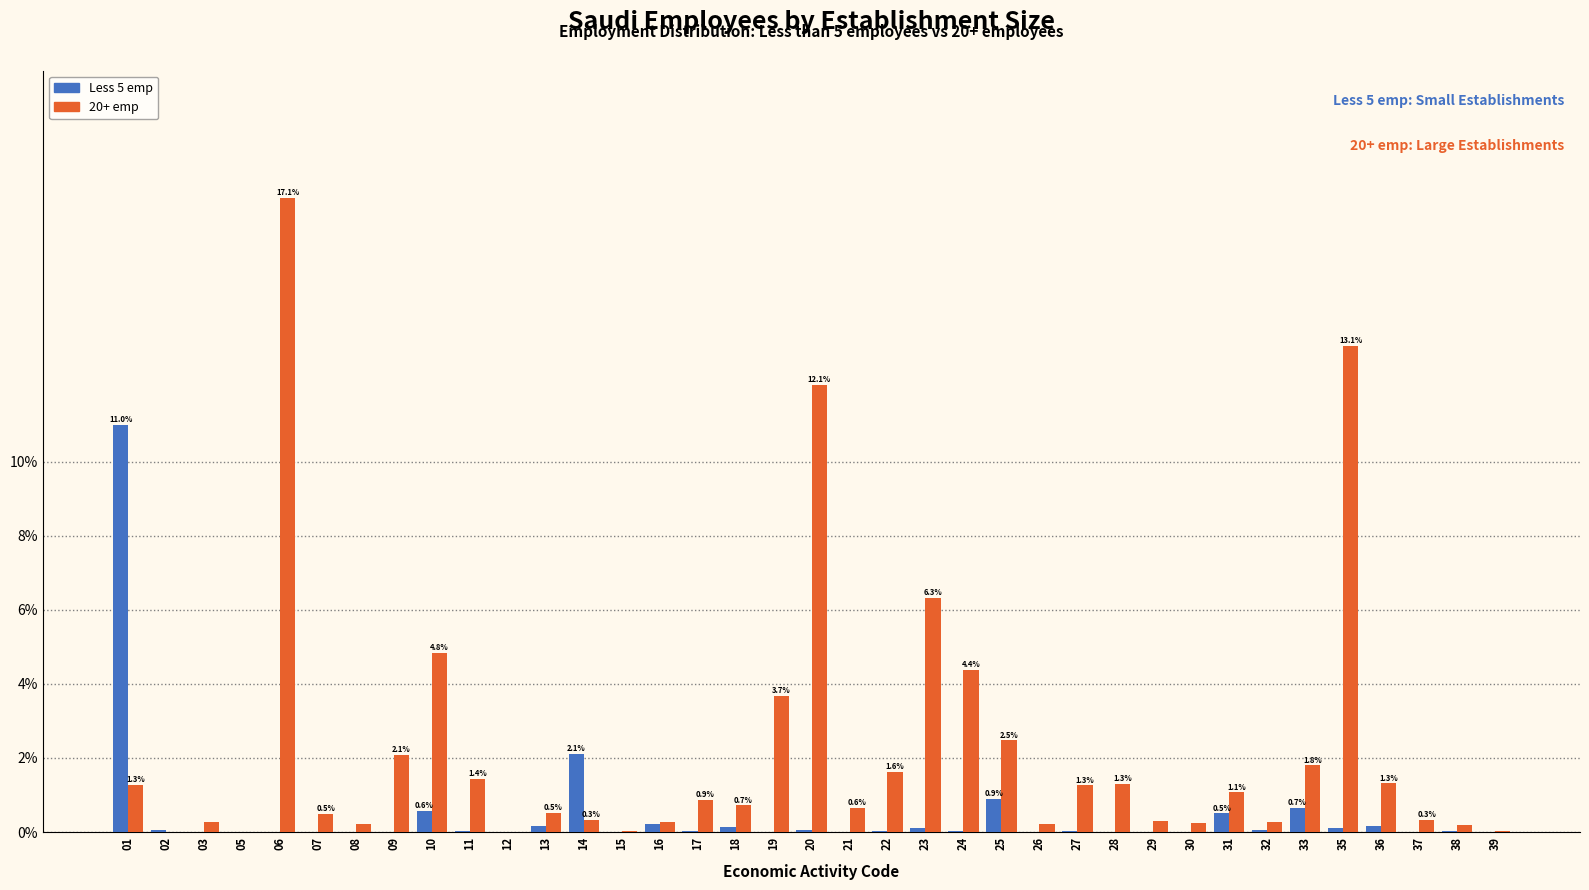

Is the value of Less 5 emp at 29 greater than the value of 20+ emp at 19?

No